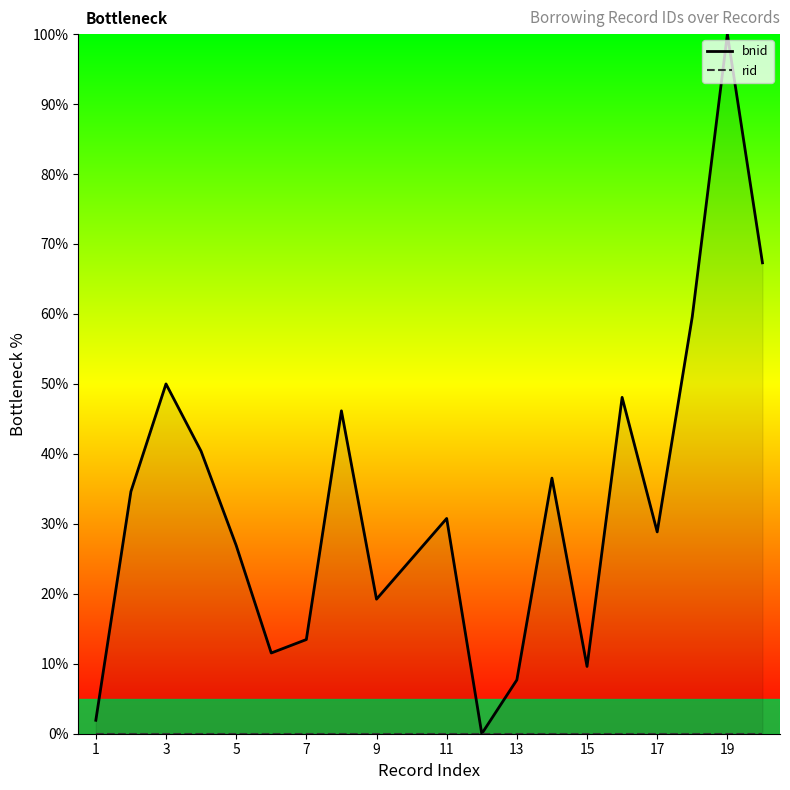

Which series has the largest total across all categories?

bnid